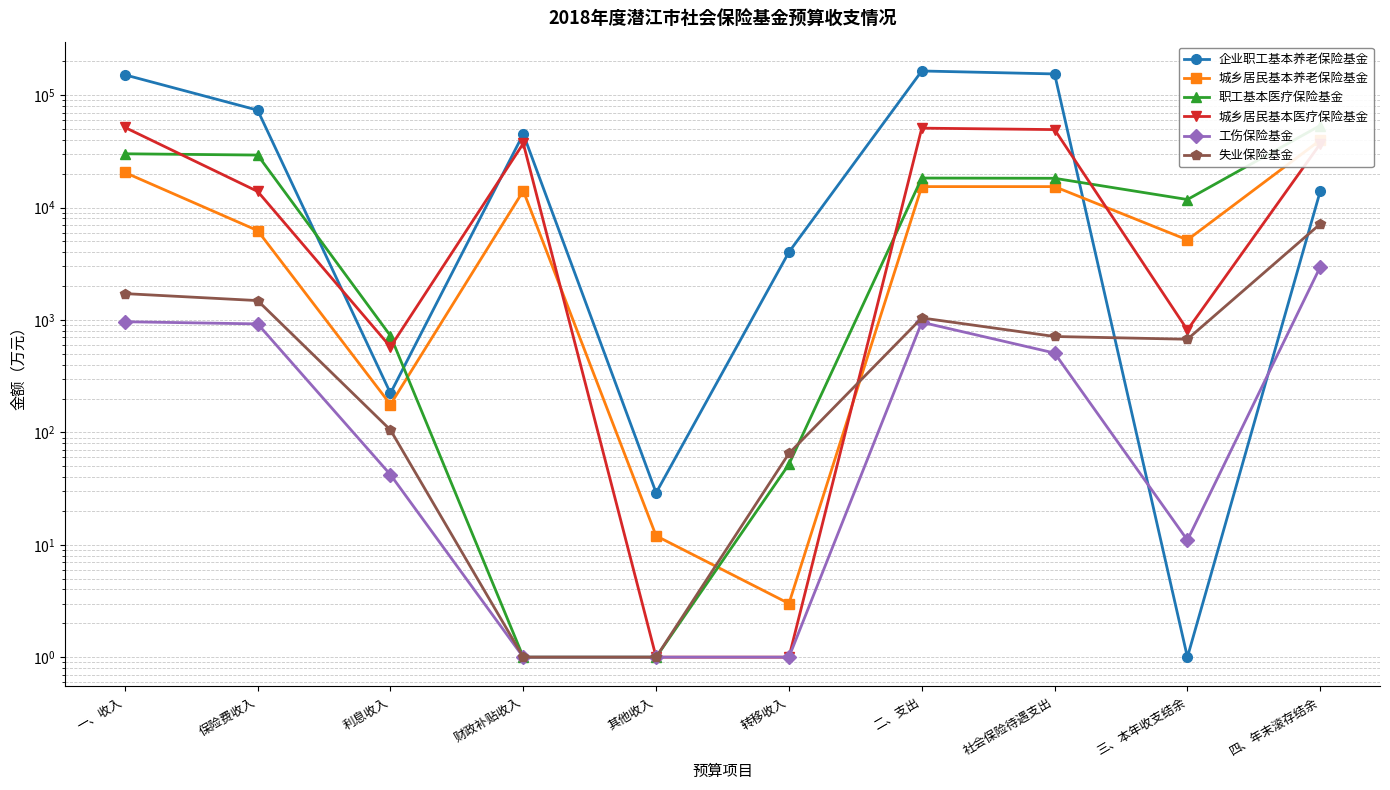

Between 二、支出 and 三、本年收支结余, which series saw the biggest shift?

企业职工基本养老保险基金